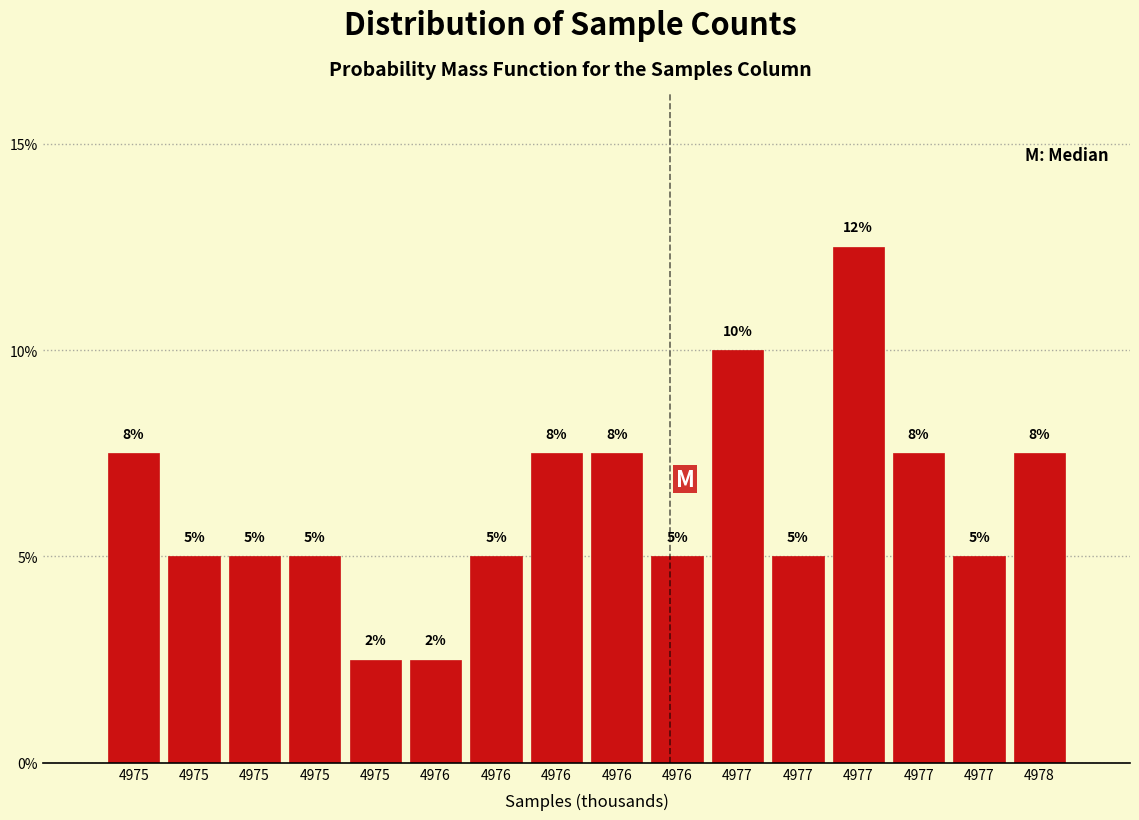

How many distinct data groups are displayed?

1